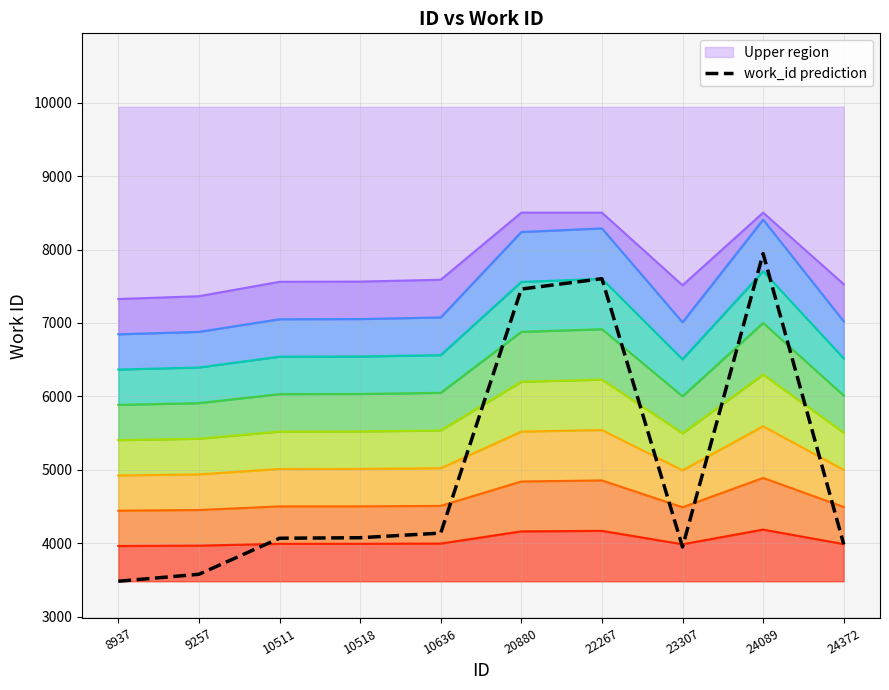

List the labels in order of value, largest first.

24089, 22267, 20880, 10636, 10518, 10511, 24372, 23307, 9257, 8937